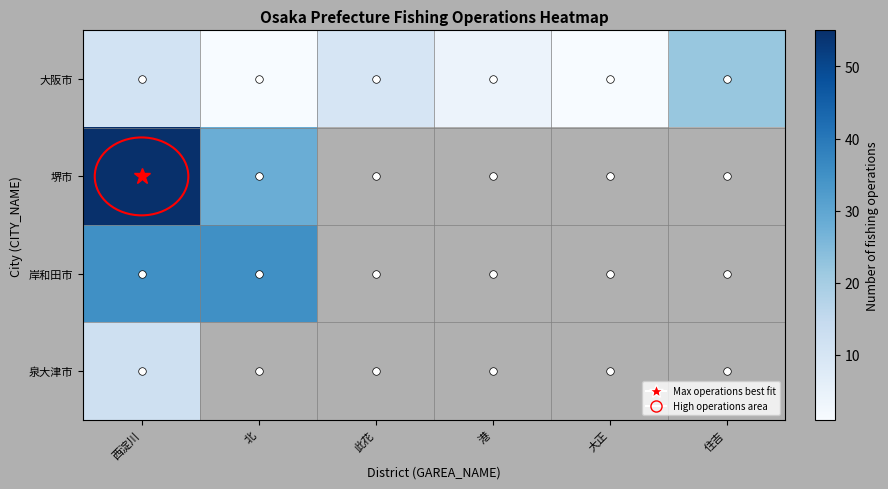

Between 住吉 and 港, which is larger?

住吉